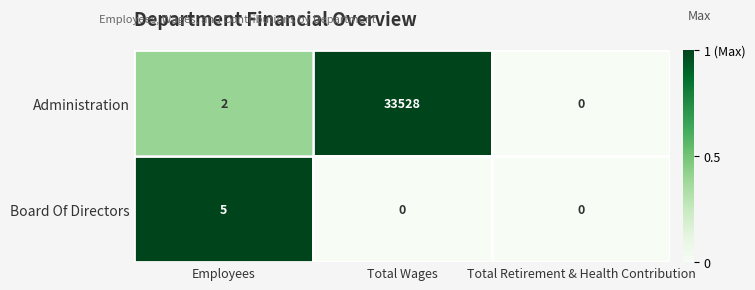

Which series has the largest total across all categories?

Administration